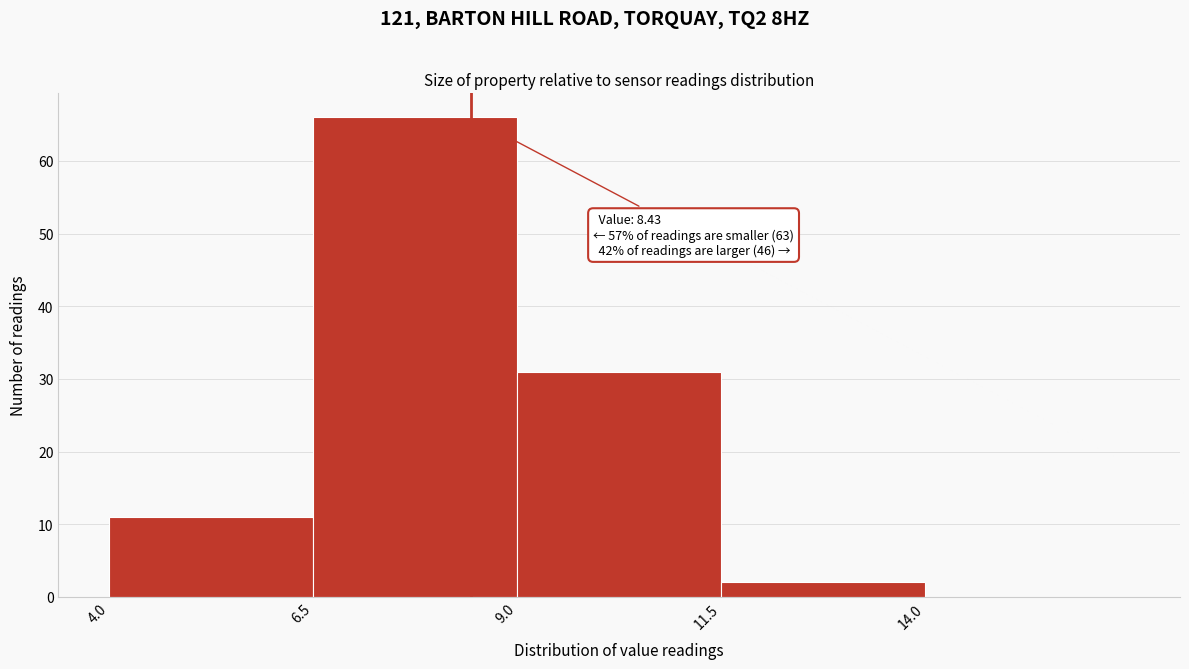

Over which range of the x-axis is the bar tallest?

6.5 to 9.0